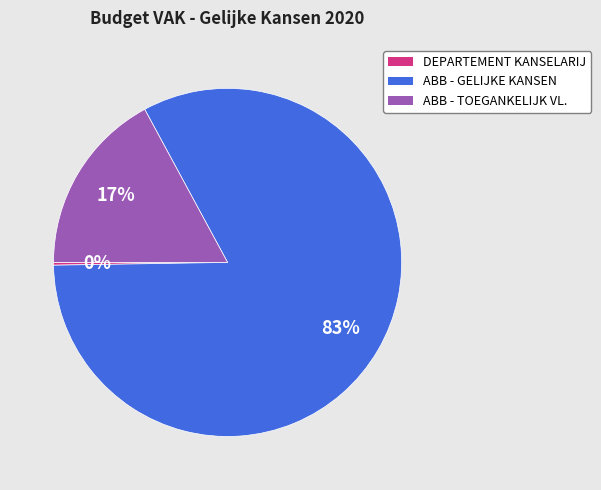

To the nearest percent, what is the average slice percentage?

33%